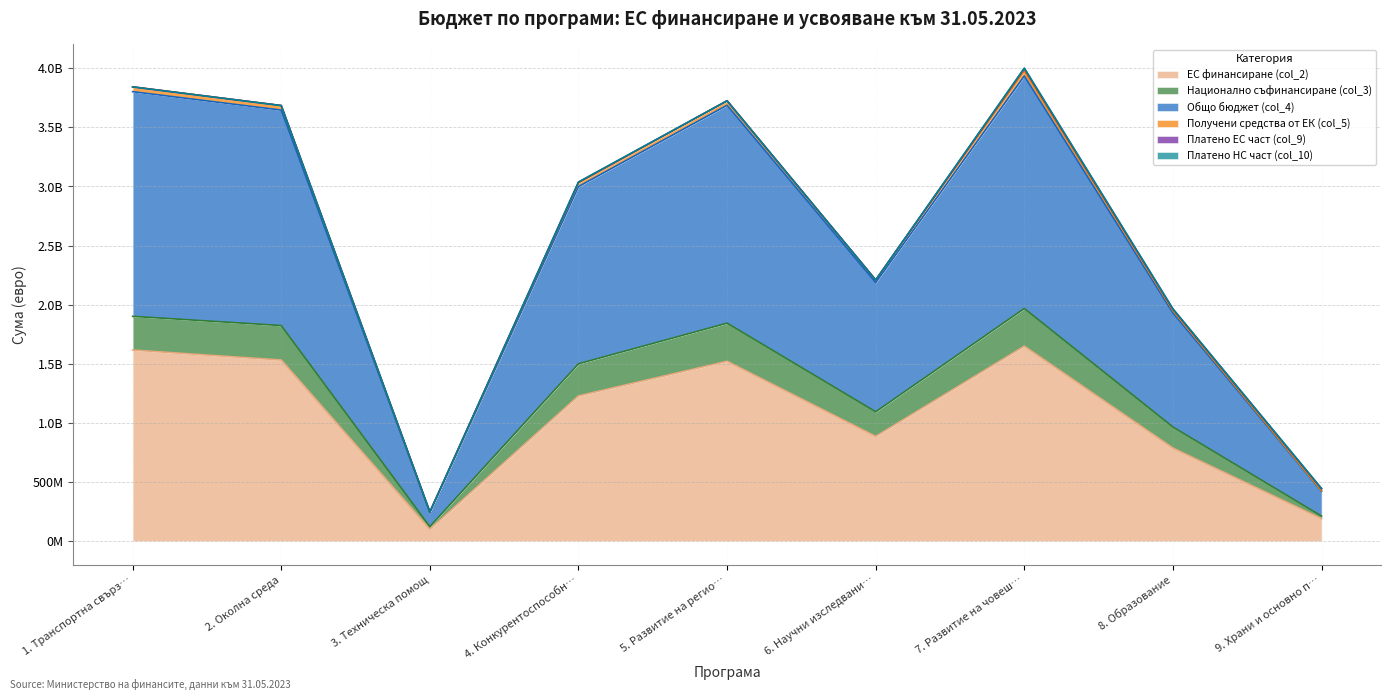

At which category does the chart reach its peak across all series?

7. Развитие на човеш…